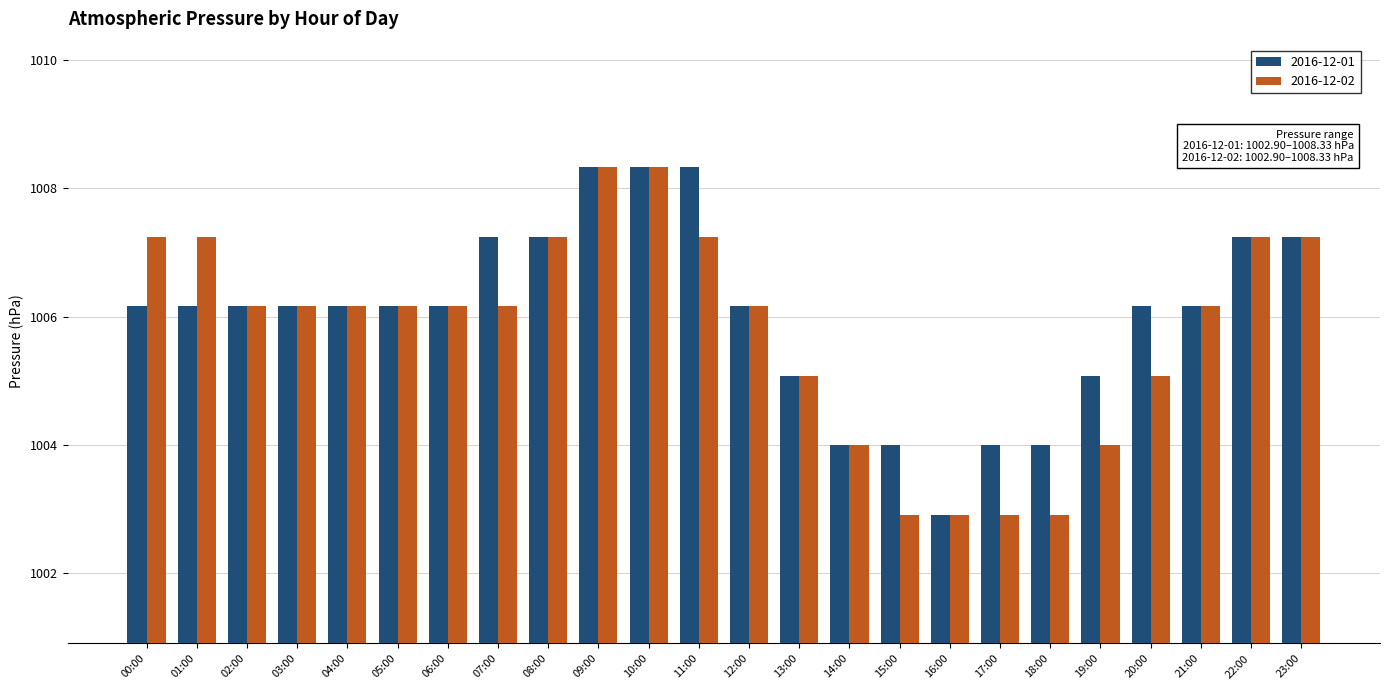

Rank the series at 07:00 from highest to lowest value.

2016-12-01, 2016-12-02